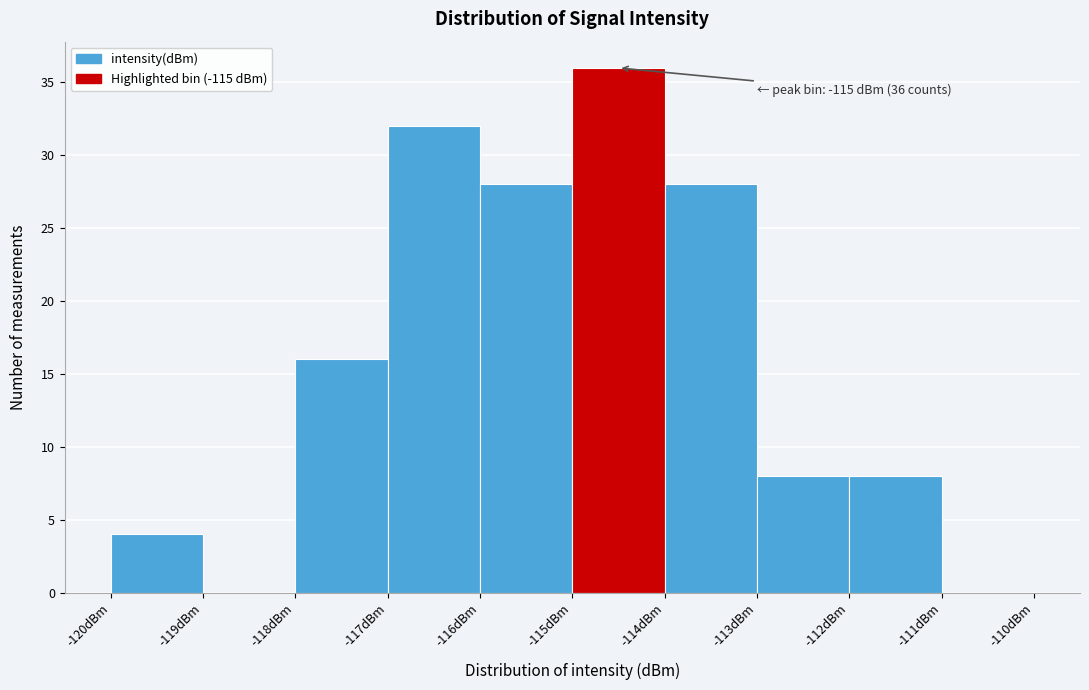

Over which range of the x-axis is the bar tallest?

-115 to -114